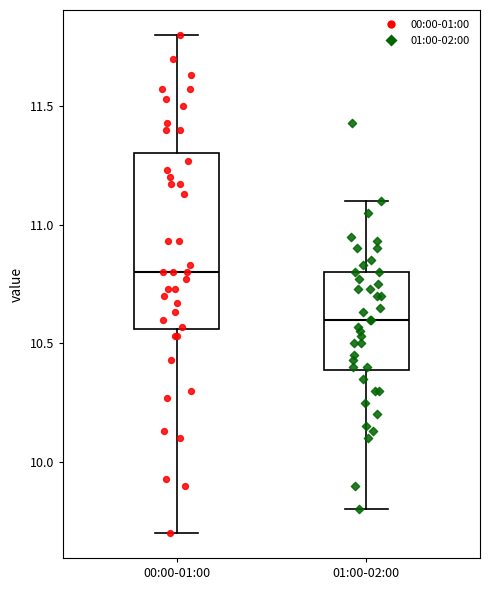

Comparing the boxes themselves (not the whiskers), which one is the tallest?

00:00-01:00